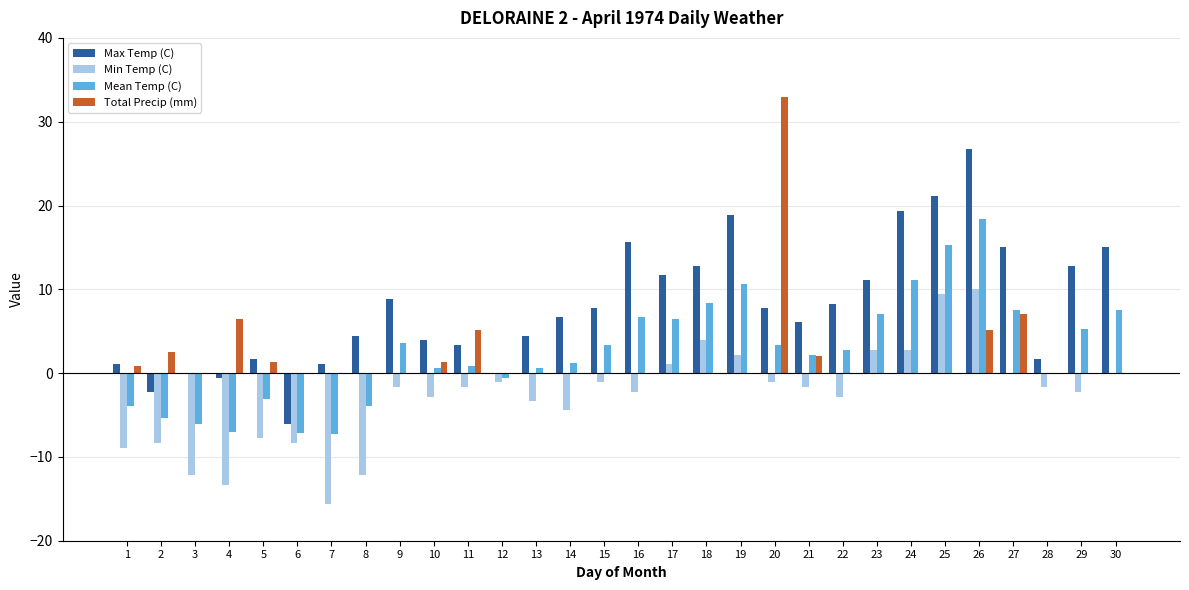

What is the average value of the Min Temp (C) series?

-2.7